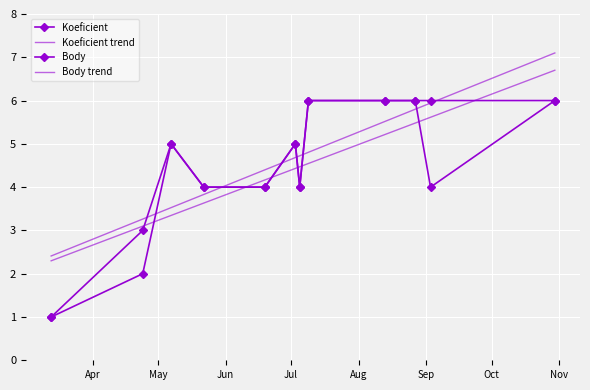

How many data points does each series have?

12